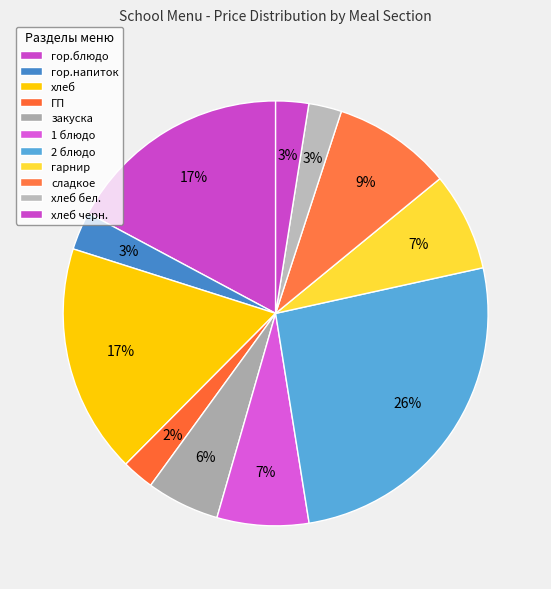

Approximately how many times larger is the value at гор.блюдо compared to гарнир?

2.3